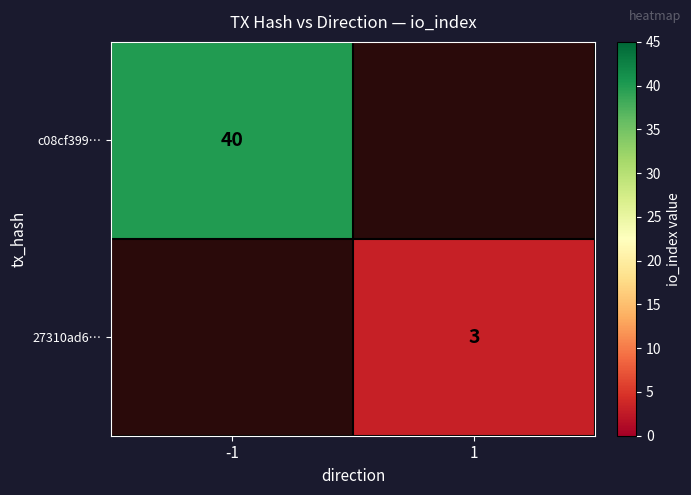

The value of 27310ad6… at 1 is 5. True or false?

False